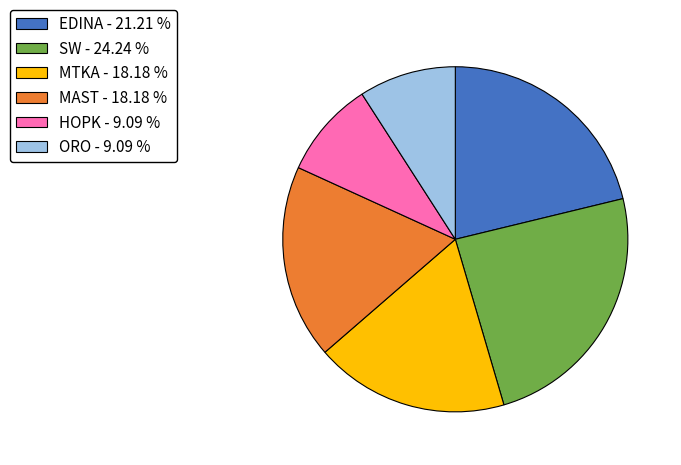

Does EDINA represent more than half of the total?

No